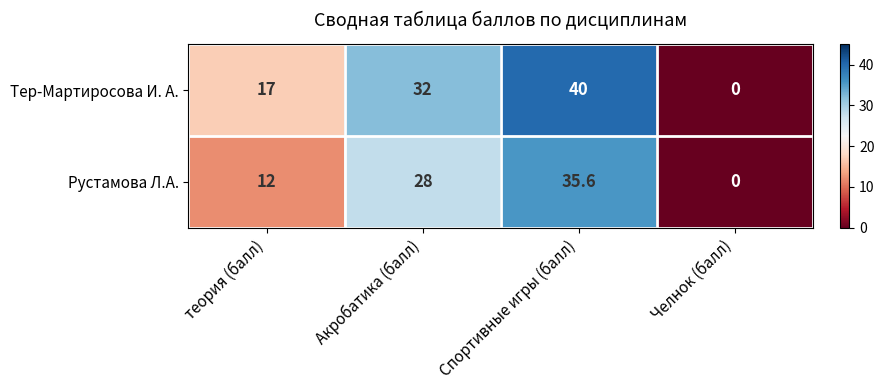

At Акробатика (балл), list the series in order from smallest to largest.

Рустамова Л.А., Тер-Мартиросова И. А.